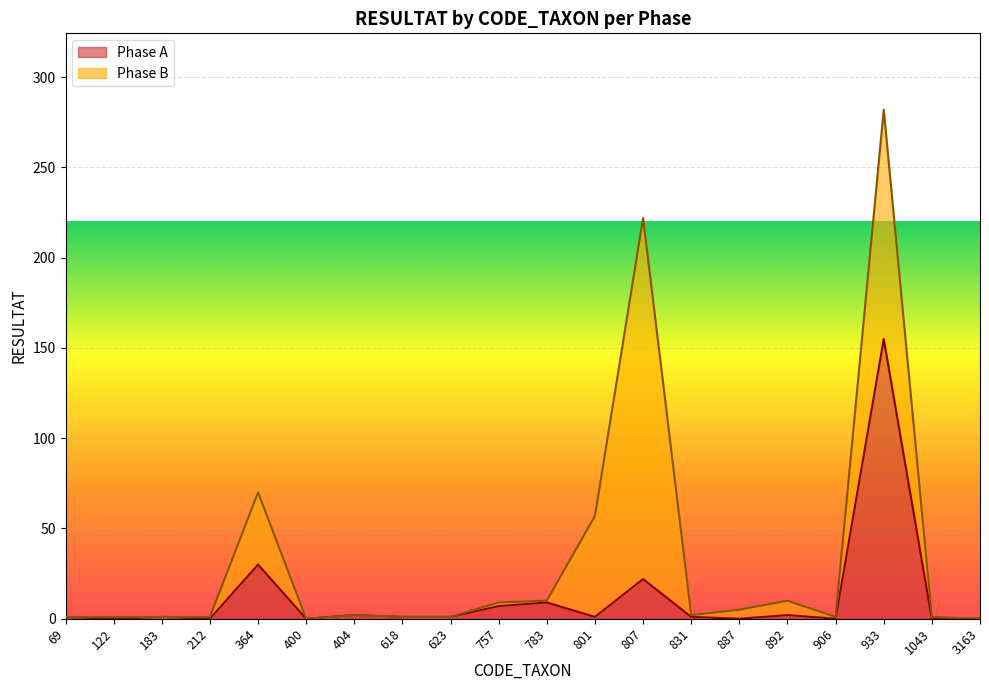

Count the number of categories in the chart.

20